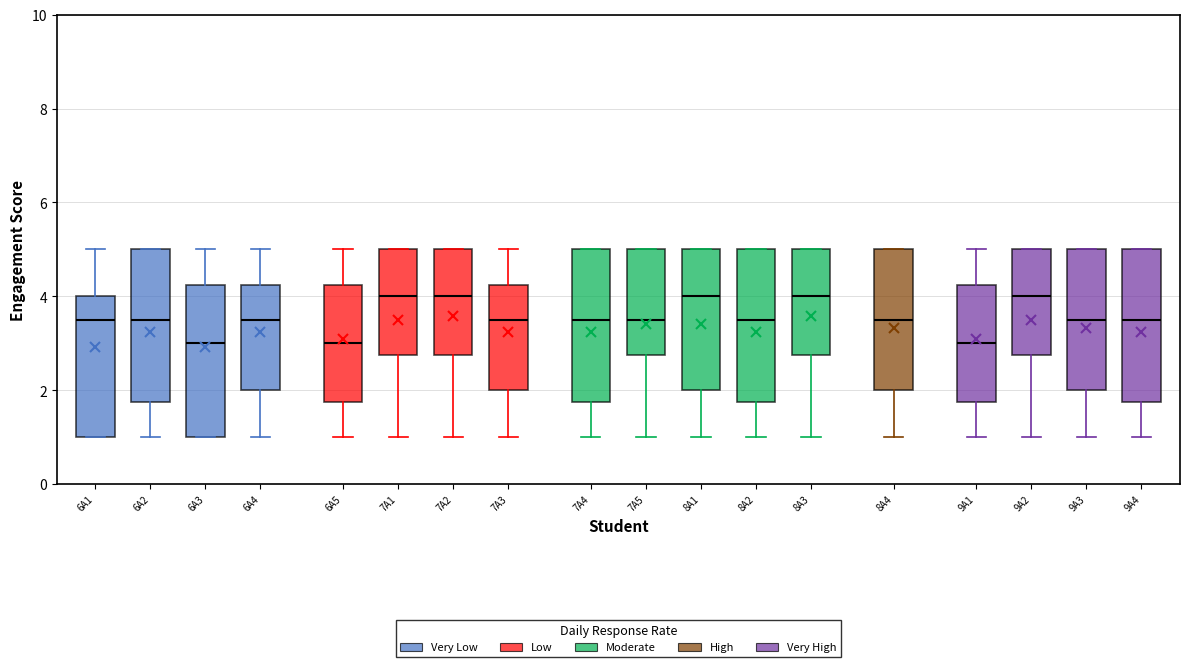

Reading left to right, read every box against the y-axis: the position of its median line, the range the box covers, and the ends of its whiskers. The values are not printed on the chart, so give them approximately, as read against the axis.

6A1: median 3.6, box 1.0 to 4.0, whiskers 1.0 to 5.0
6A2: median 3.6, box 1.8 to 5.0, whiskers 1.0 to 5.0
6A3: median 3.0, box 1.0 to 4.2, whiskers 1.0 to 5.0
6A4: median 3.6, box 2.0 to 4.2, whiskers 1.0 to 5.0
6A5: median 3.0, box 1.8 to 4.2, whiskers 1.0 to 5.0
7A1: median 4.0, box 2.8 to 5.0, whiskers 1.0 to 5.0
7A2: median 4.0, box 2.8 to 5.0, whiskers 1.0 to 5.0
7A3: median 3.6, box 2.0 to 4.2, whiskers 1.0 to 5.0
7A4: median 3.6, box 1.8 to 5.0, whiskers 1.0 to 5.0
7A5: median 3.6, box 2.8 to 5.0, whiskers 1.0 to 5.0
8A1: median 4.0, box 2.0 to 5.0, whiskers 1.0 to 5.0
8A2: median 3.6, box 1.8 to 5.0, whiskers 1.0 to 5.0
8A3: median 4.0, box 2.8 to 5.0, whiskers 1.0 to 5.0
8A4: median 3.6, box 2.0 to 5.0, whiskers 1.0 to 5.0
9A1: median 3.0, box 1.8 to 4.2, whiskers 1.0 to 5.0
9A2: median 4.0, box 2.8 to 5.0, whiskers 1.0 to 5.0
9A3: median 3.6, box 2.0 to 5.0, whiskers 1.0 to 5.0
9A4: median 3.6, box 1.8 to 5.0, whiskers 1.0 to 5.0